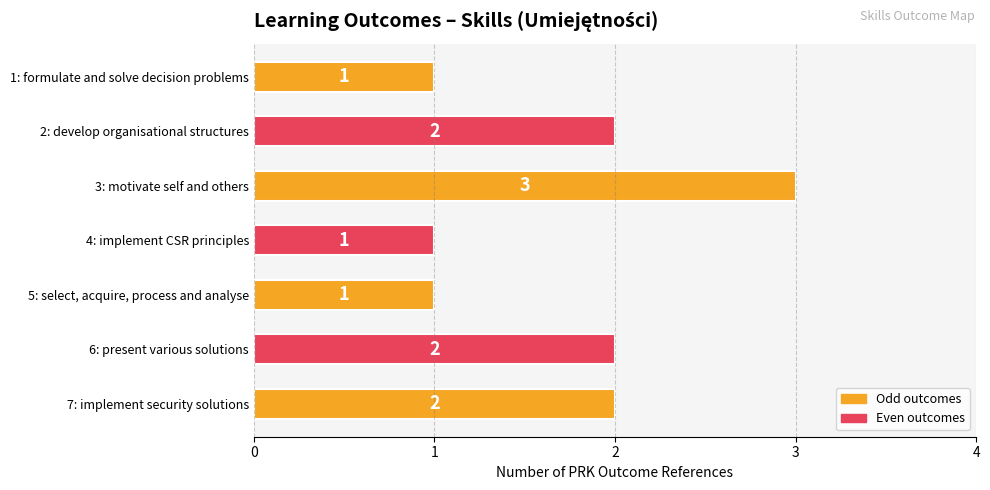

Reading top to bottom, transcribe all the data shown in this chart.

1	2	3	1	1	2	2